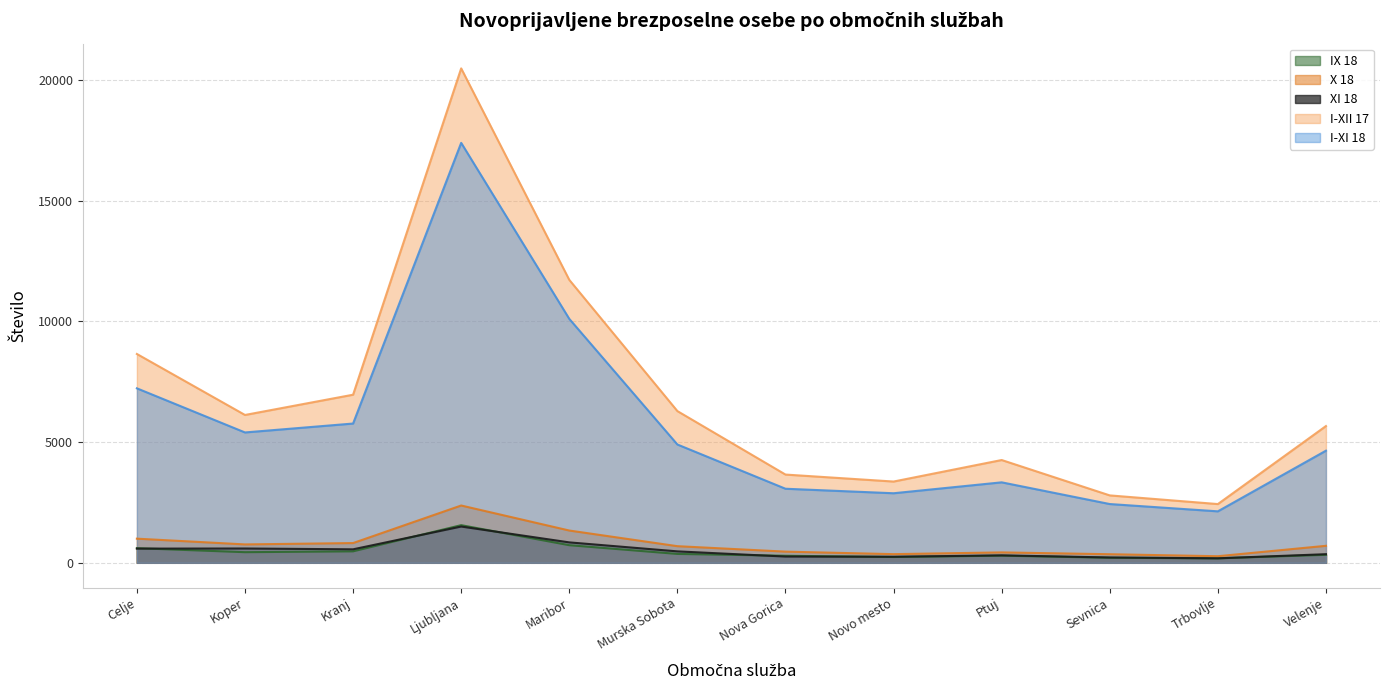

How many intersections are there between IX 18 and XI 18?

5